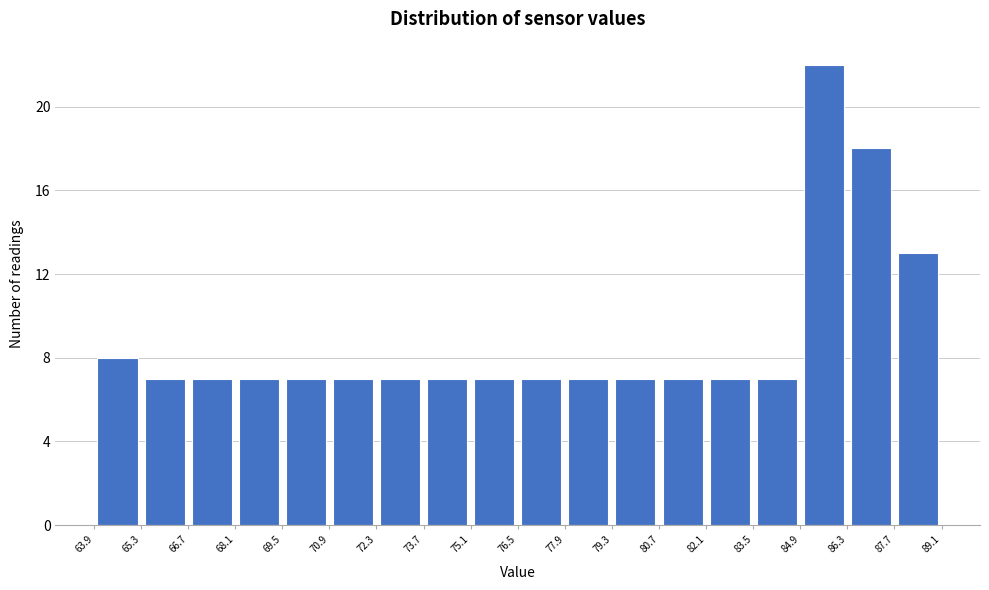

Reading left to right, transcribe this chart: for each bar, give the range it covers on the x-axis and its height. The values are not printed on the chart, so give them approximately, as read against the axis.

63.9 to 65.3: 8
65.3 to 66.7: 7
66.7 to 68.1: 7
68.1 to 69.5: 7
69.5 to 70.9: 7
70.9 to 72.3: 7
72.3 to 73.7: 7
73.7 to 75.1: 7
75.1 to 76.5: 7
76.5 to 77.9: 7
77.9 to 79.3: 7
79.3 to 80.7: 7
80.7 to 82.1: 7
82.1 to 83.5: 7
83.5 to 84.9: 7
84.9 to 86.3: 22
86.3 to 87.7: 18
87.7 to 89.1: 13